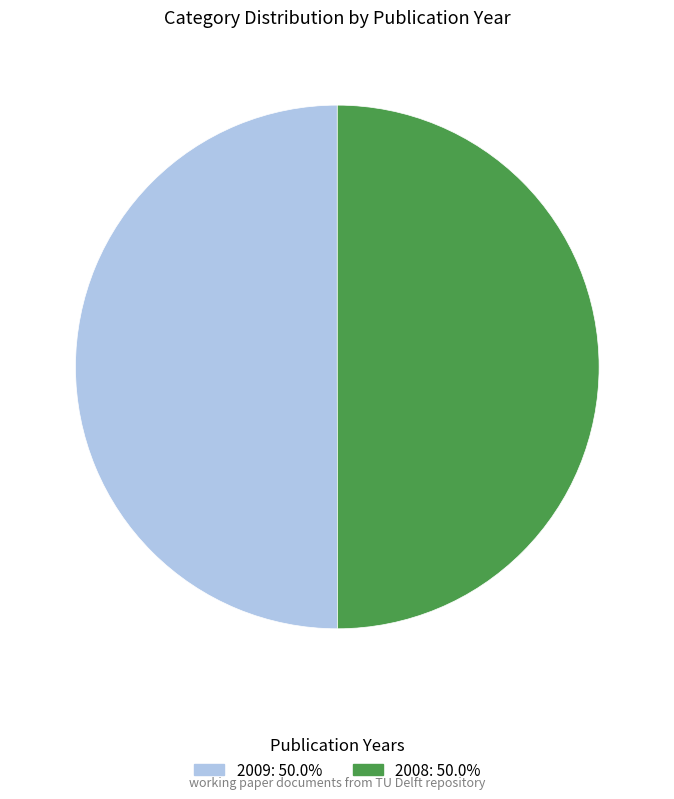

What is the ratio of the value at 2009 to the value at 2008?

1.0